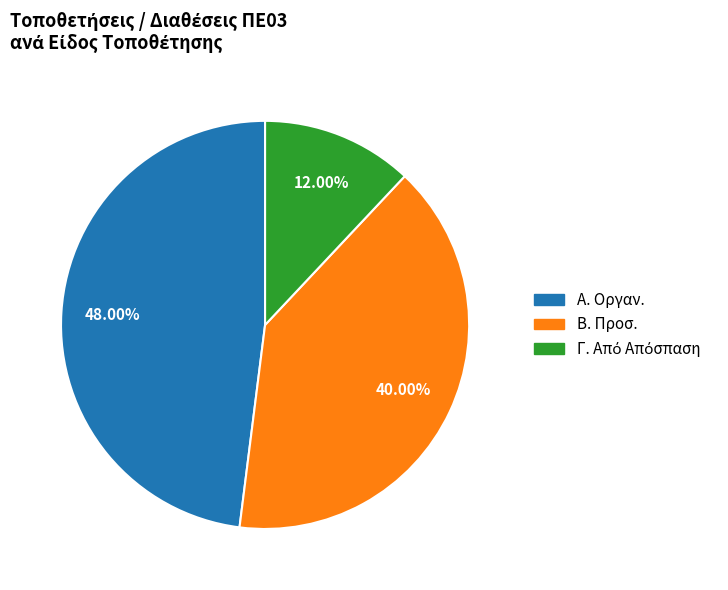

Which category has the biggest portion of the pie?

Α. Οργαν.